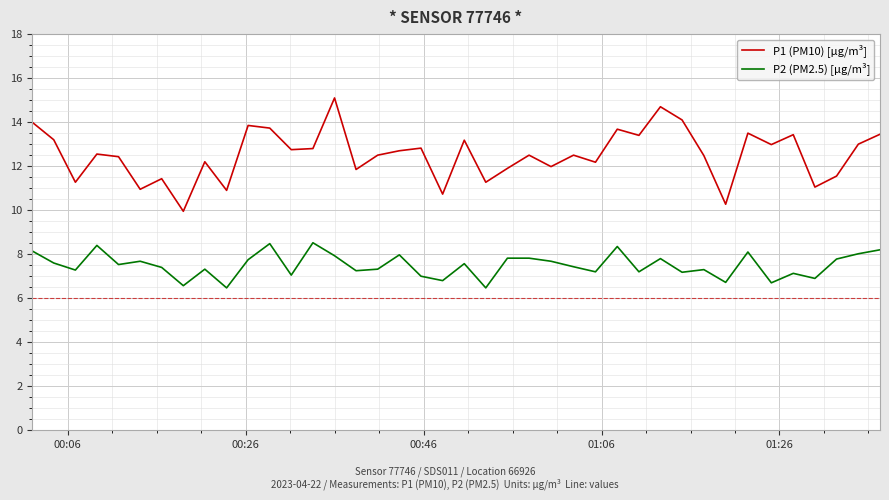

True or false: P1 (PM10) [µg/m³] and P2 (PM2.5) [µg/m³] intersect in this chart.

False